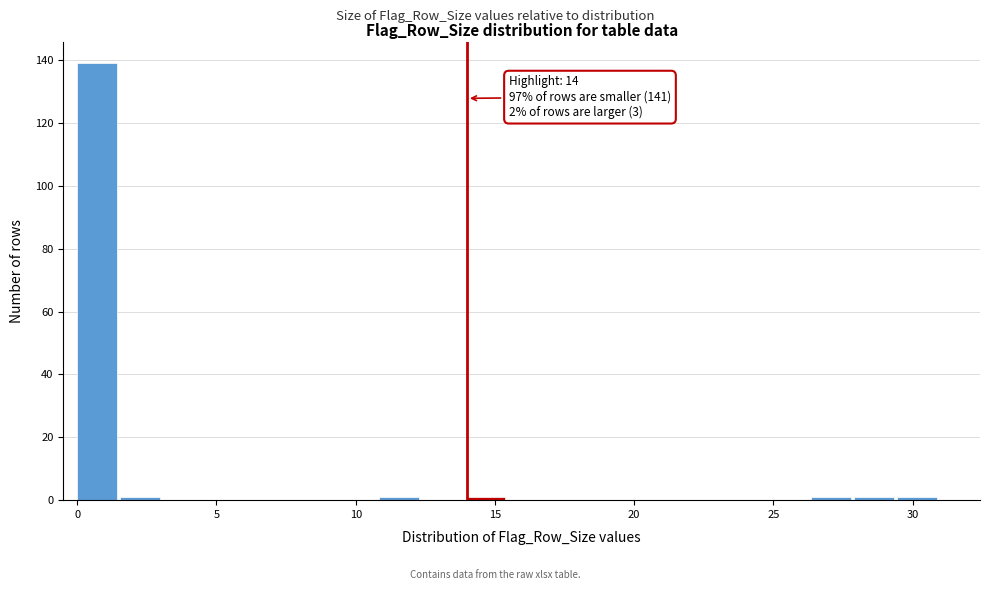

Read against the x-axis, roughly where is the centre of the tallest bar?

0.5